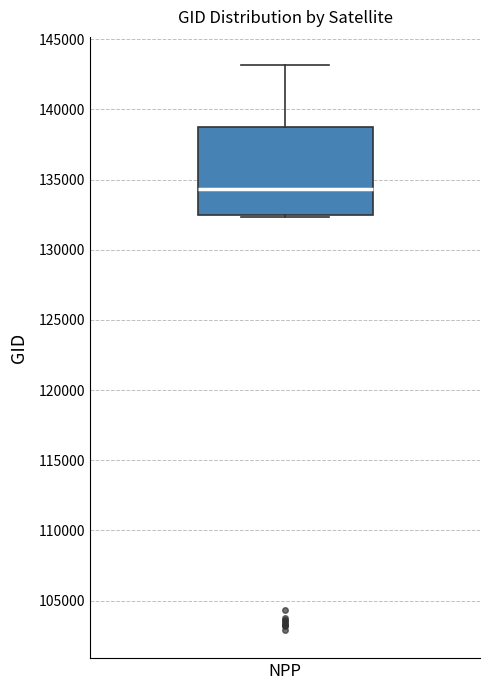

Read this box plot against the y-axis: the position of the median line, the range covered by the box, and the ends of both whiskers. The values are not printed on the chart, so give them approximately, as read against the axis.

median 134500, box 132500 to 138500, whiskers 132500 to 143000